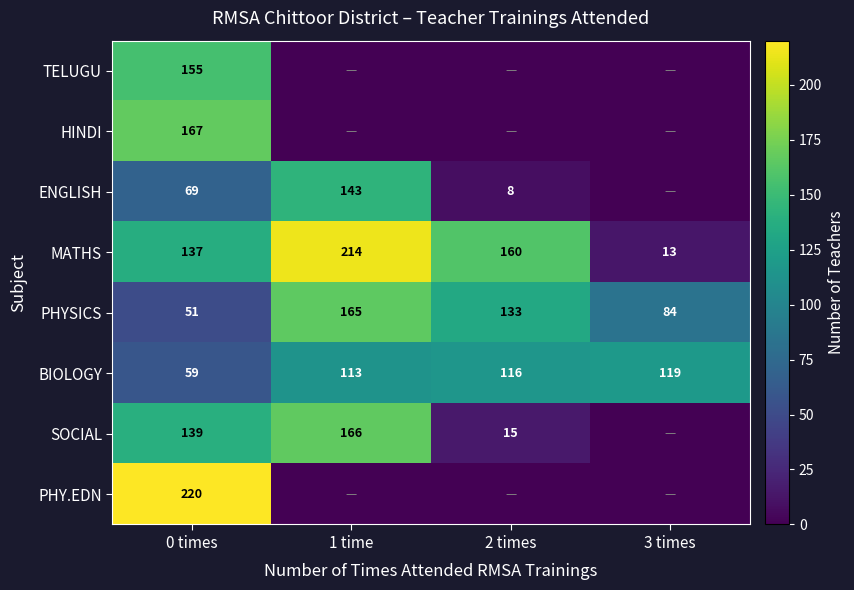

The MATHS series shows 13 at 3 times. True or false?

True